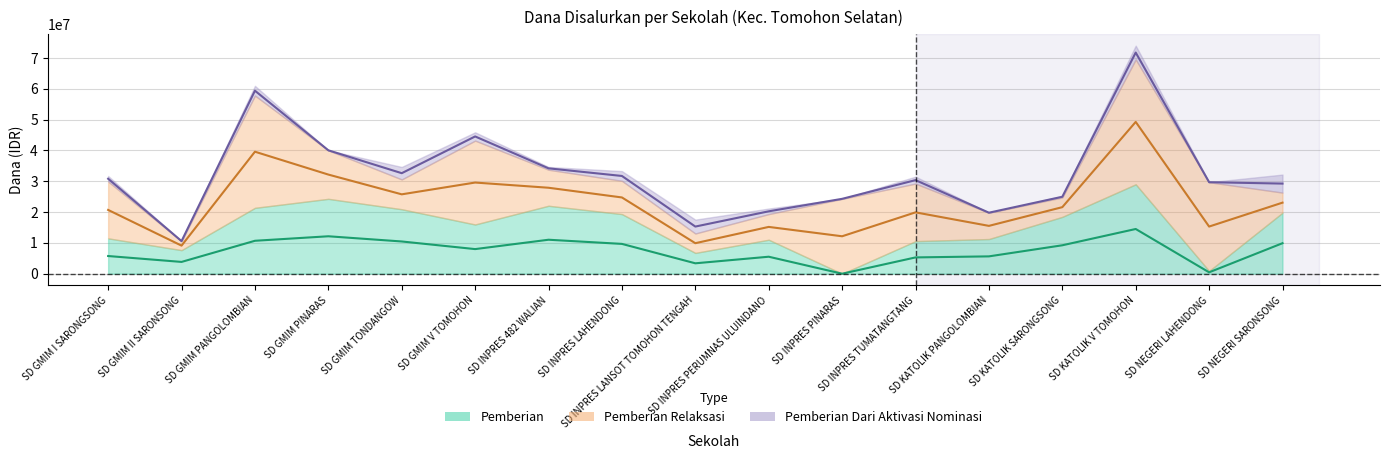

True or false: Pemberian and Pemberian Dari Aktivasi Nominasi intersect in this chart.

False